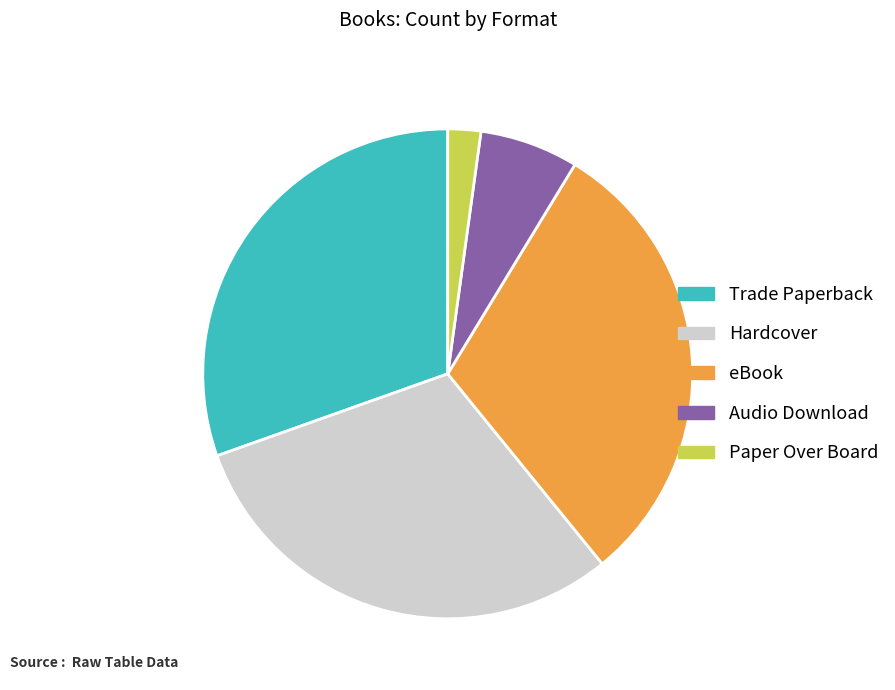

Does Paper Over Board represent more than half of the total?

No